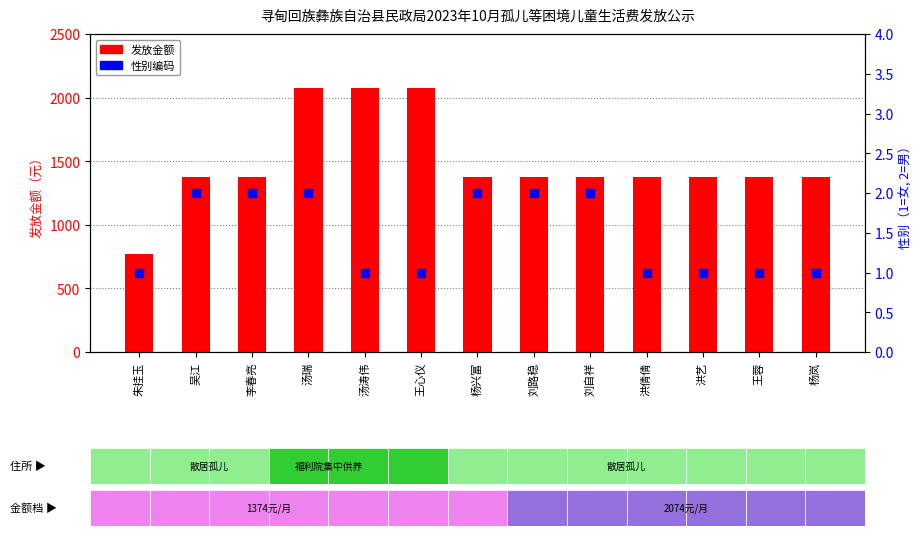

At how many categories does at least one series exceed 977?

12